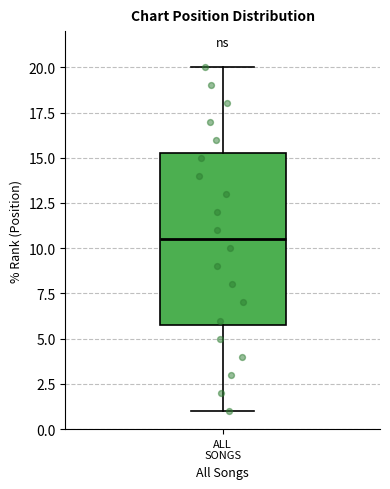

Read this box plot against the y-axis: the position of the median line, the range covered by the box, and the ends of both whiskers. The values are not printed on the chart, so give them approximately, as read against the axis.

median 10.5, box 6.0 to 15.5, whiskers 1.0 to 20.0